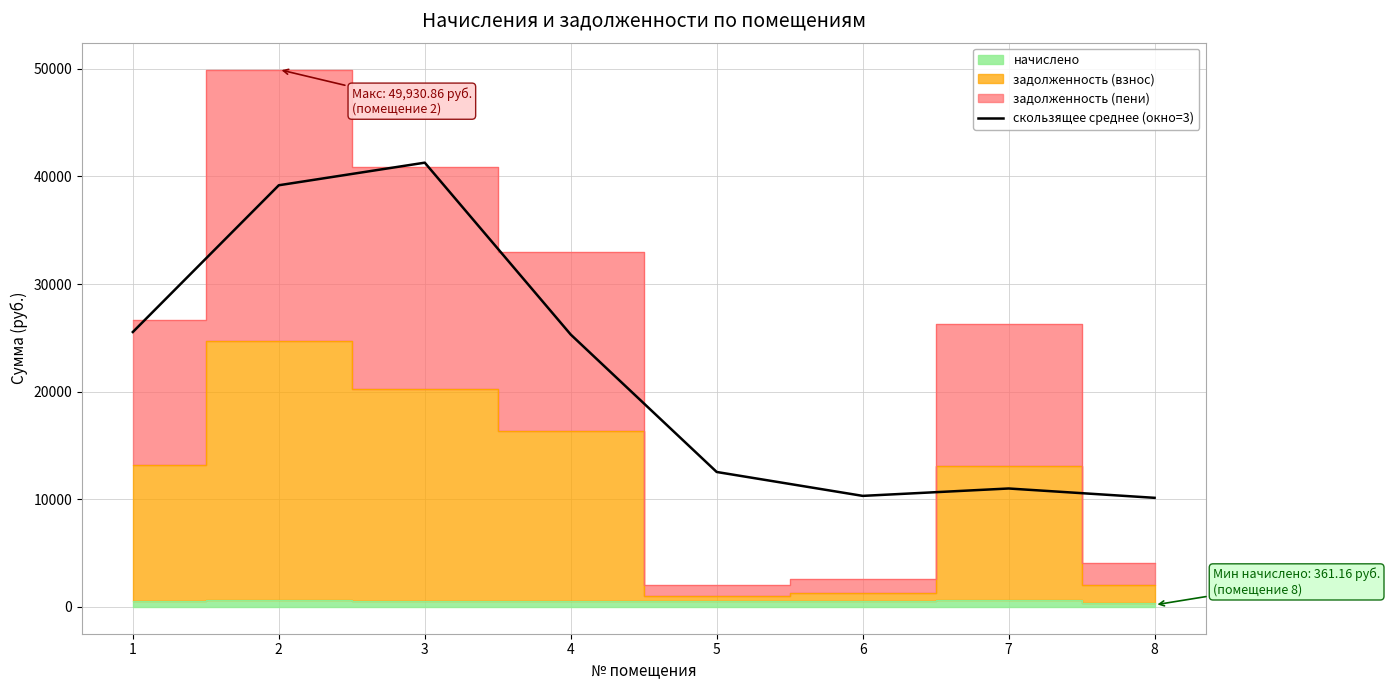

The value at 8 is 17653.1. True or false?

False